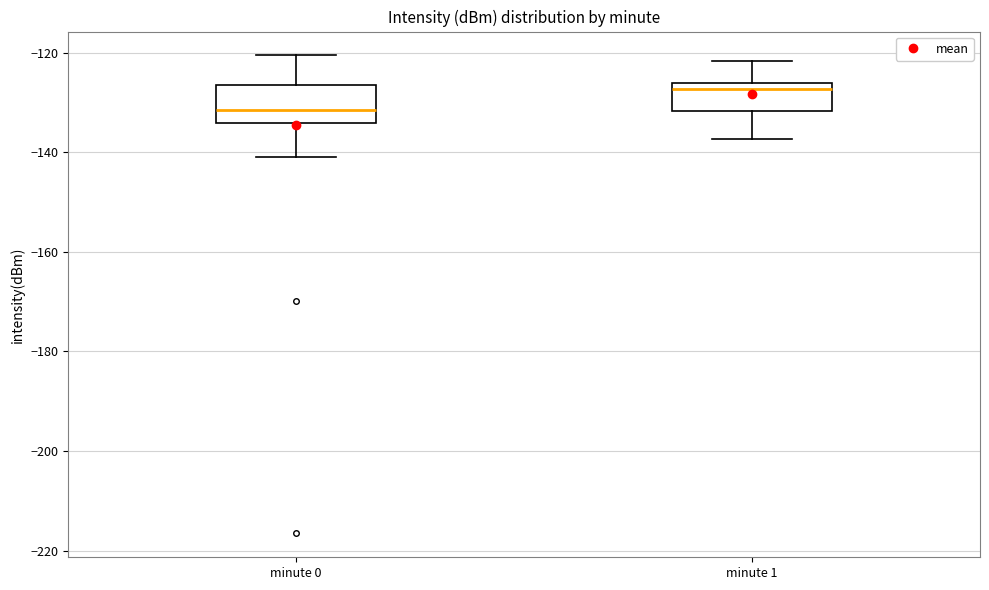

Which box is the tallest, from its lower edge to its upper edge?

minute 0